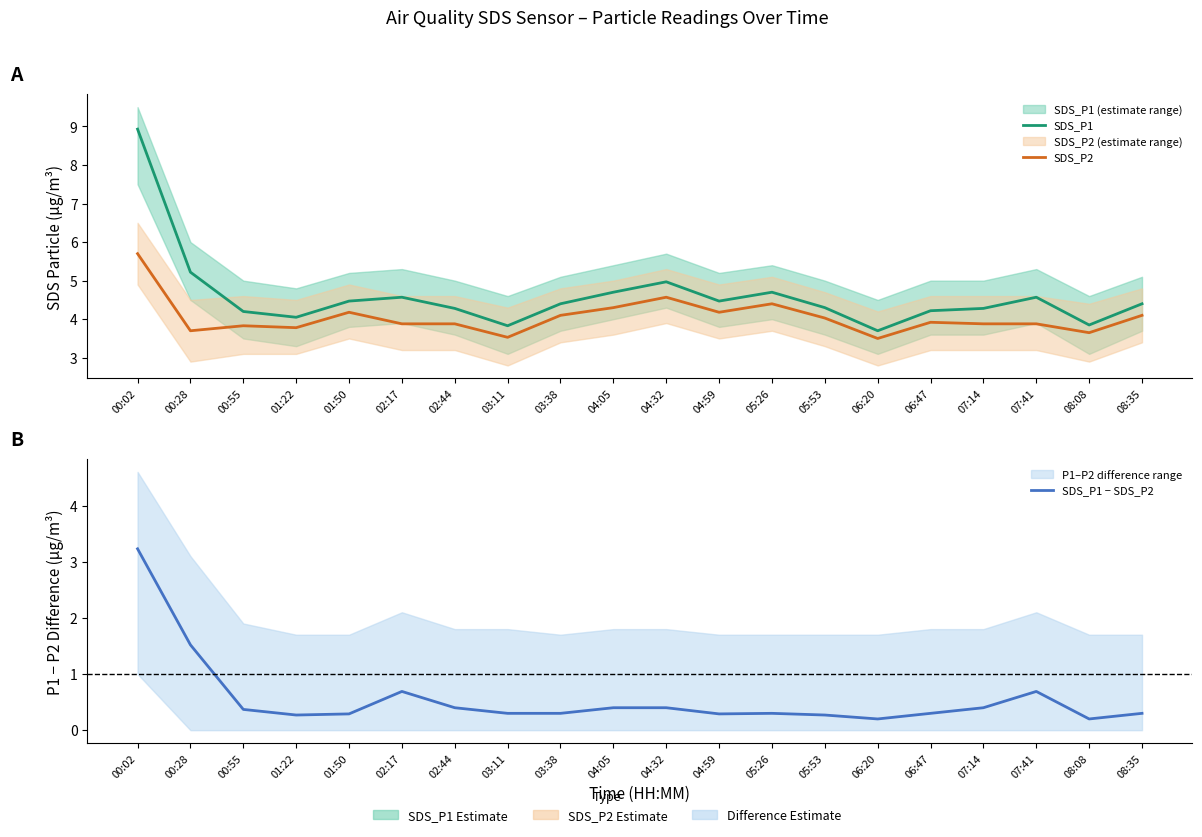

Reading left to right, extract all data points from this chart.

SDS_P1: 00:02=8.9	00:28=5.2	00:55=4.2	01:22=4.0	01:50=4.5	02:17=4.6	02:44=4.3	03:11=3.8	03:38=4.4	04:05=4.7	04:32=5.0	04:59=4.5	05:26=4.7	05:53=4.3	06:20=3.7	06:47=4.2	07:14=4.3	07:41=4.6	08:08=3.9	08:35=4.4
SDS_P2: 00:02=5.7	00:28=3.7	00:55=3.8	01:22=3.8	01:50=4.2	02:17=3.9	02:44=3.9	03:11=3.5	03:38=4.1	04:05=4.3	04:32=4.6	04:59=4.2	05:26=4.4	05:53=4.0	06:20=3.5	06:47=3.9	07:14=3.9	07:41=3.9	08:08=3.6	08:35=4.1
SDS_P1 − SDS_P2: 00:02=3.2	00:28=1.5	00:55=0.4	01:22=0.3	01:50=0.3	02:17=0.7	02:44=0.4	03:11=0.3	03:38=0.3	04:05=0.4	04:32=0.4	04:59=0.3	05:26=0.3	05:53=0.3	06:20=0.2	06:47=0.3	07:14=0.4	07:41=0.7	08:08=0.2	08:35=0.3